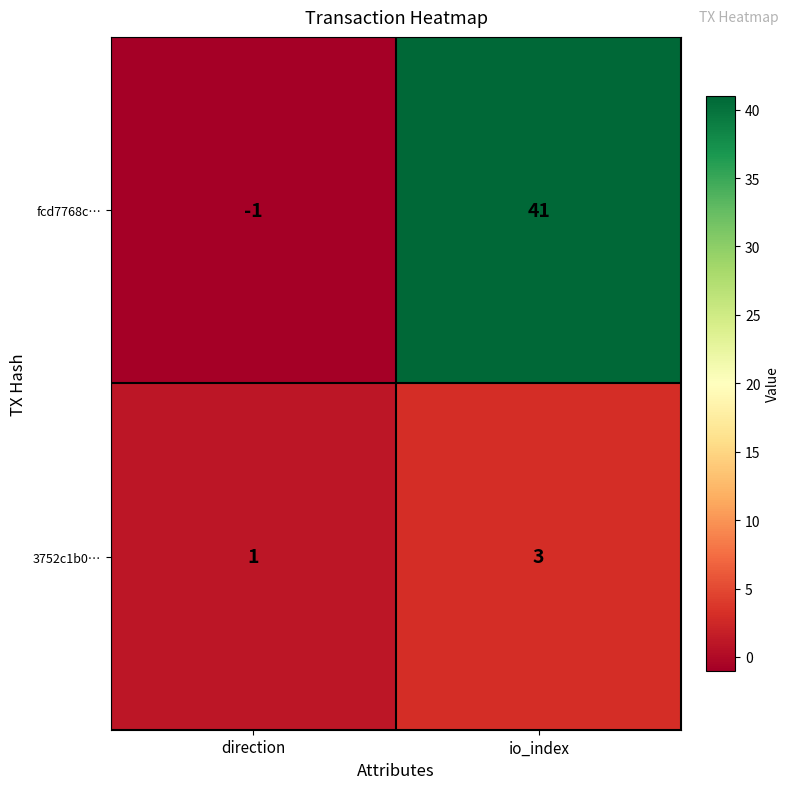

At io_index, list the series in order from smallest to largest.

3752c1b0…, fcd7768c…